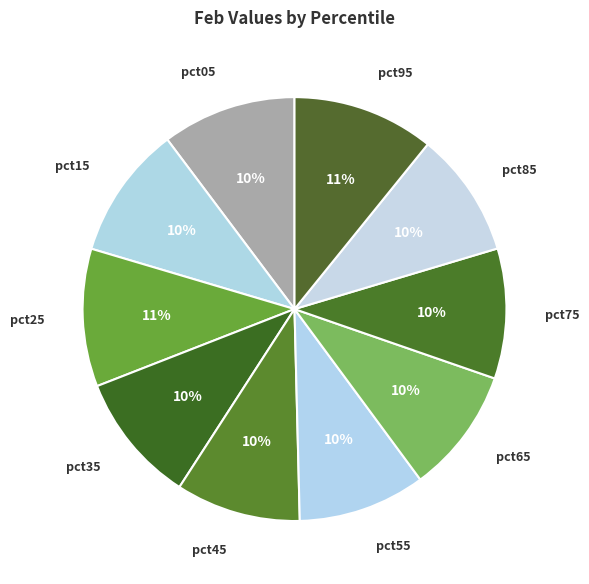

To the nearest percent, what is the average slice percentage?

10%